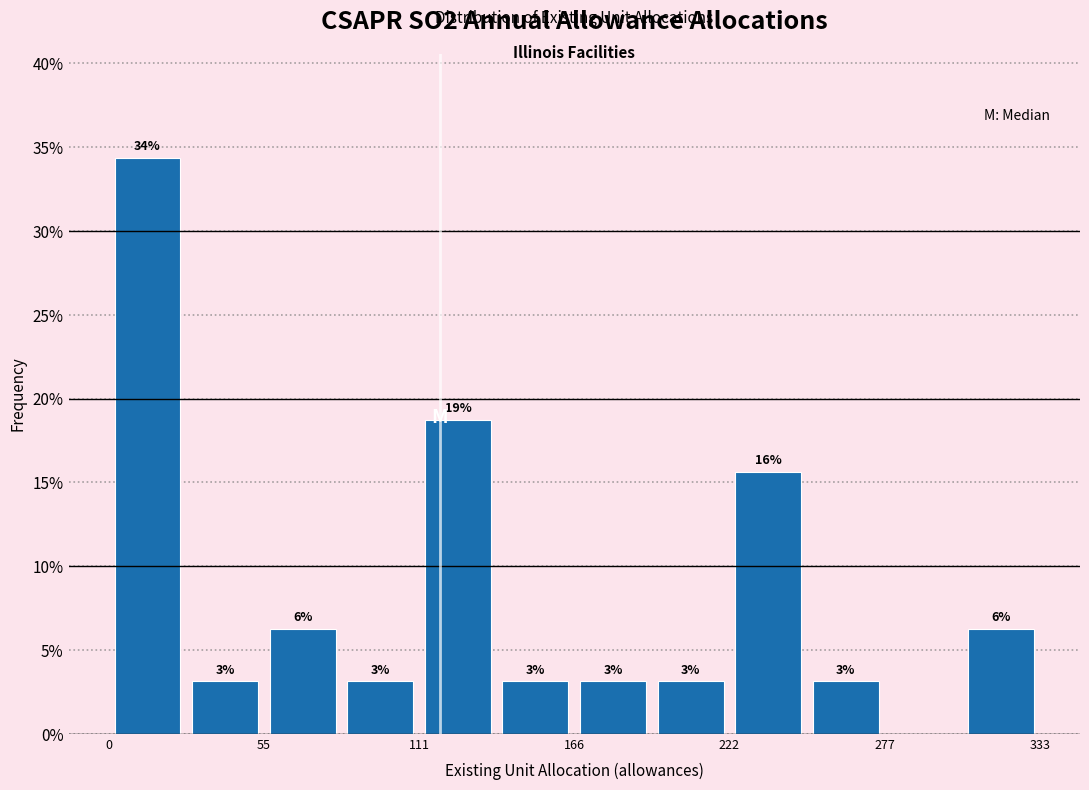

Around what value on the x-axis is the tallest bar? Give the approximate position of its centre, as read against the axis.

10